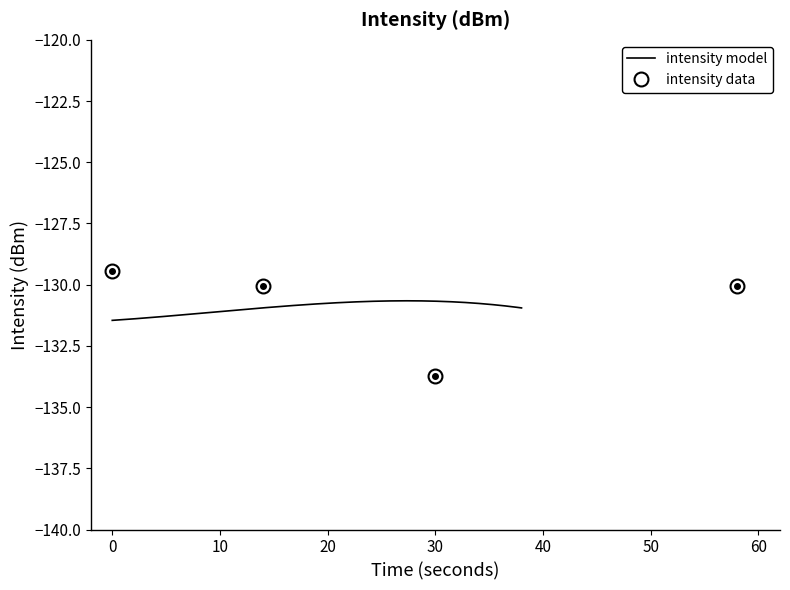

Rank the series by their maximum value, from highest to lowest.

intensity_data, intensity_model